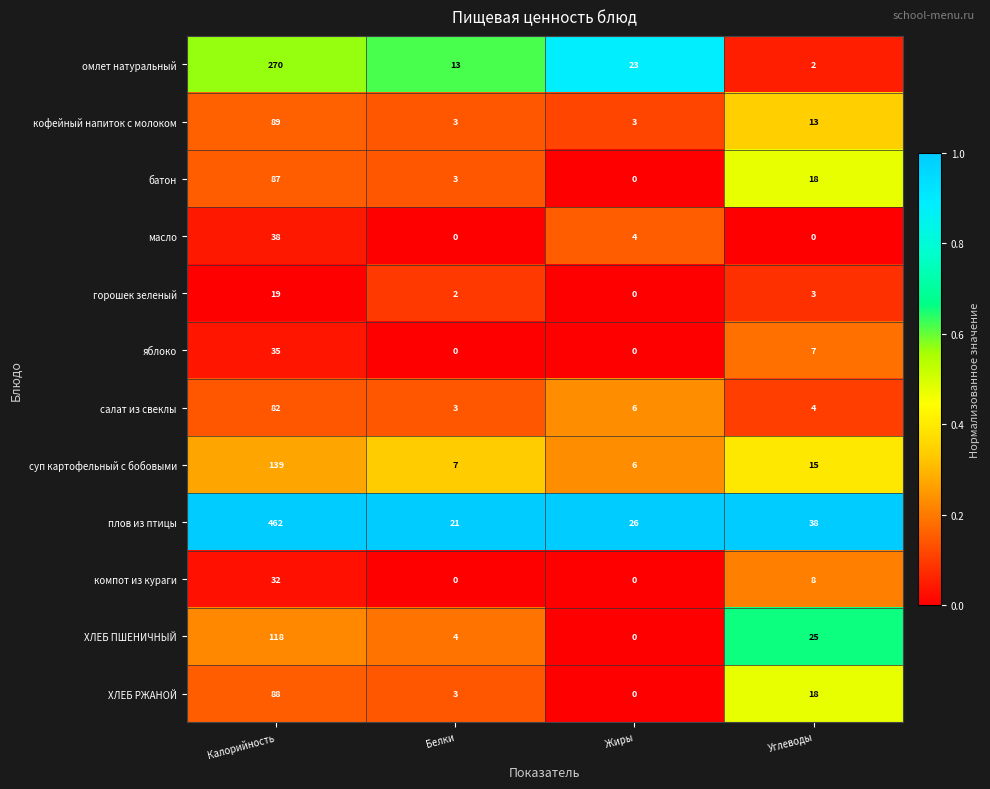

Between Калорийность and Жиры, which series saw the biggest shift?

плов из птицы